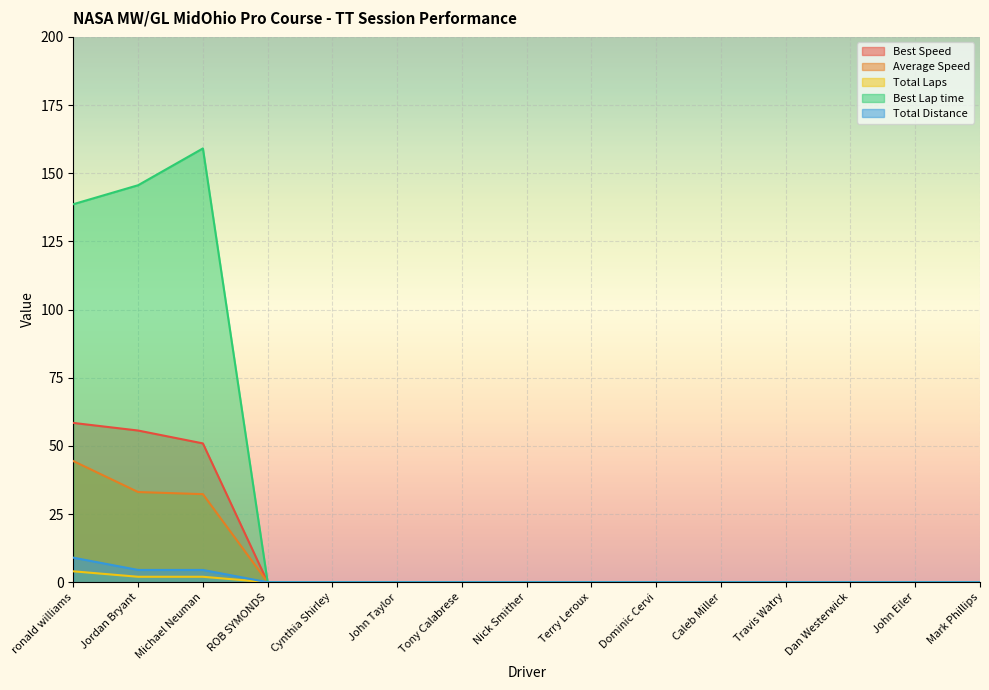

Reading left to right, what are all the values shown in this chart?

Best Speed: 58.4	55.6	50.9	0.0	0.0	0.0	0.0	0.0	0.0	0.0	0.0	0.0	0.0	0.0	0.0
Average Speed: 44.4	33.1	32.3	0.0	0.0	0.0	0.0	0.0	0.0	0.0	0.0	0.0	0.0	0.0	0.0
Total Laps: 4.0	2.0	2.0	0.0	0.0	0.0	0.0	0.0	0.0	0.0	0.0	0.0	0.0	0.0	0.0
Best Lap time: 138.7	145.6	159.1	0.0	0.0	0.0	0.0	0.0	0.0	0.0	0.0	0.0	0.0	0.0	0.0
Total Distance: 9.0	4.5	4.5	0.0	0.0	0.0	0.0	0.0	0.0	0.0	0.0	0.0	0.0	0.0	0.0